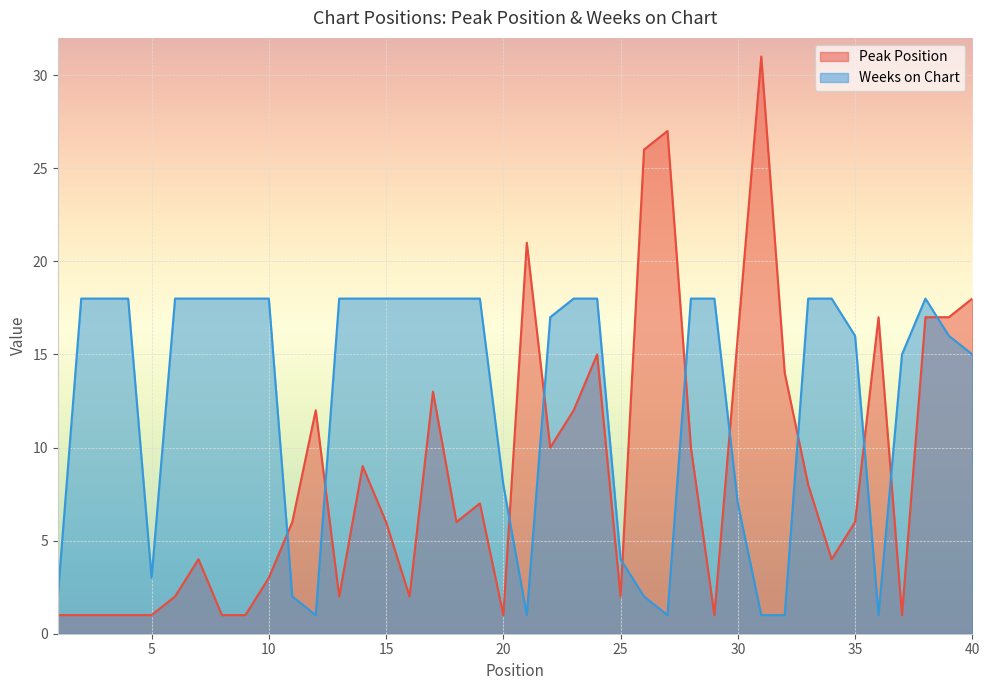

After their last crossing, which series has the higher values: Weeks on Chart or Peak Position?

Peak Position